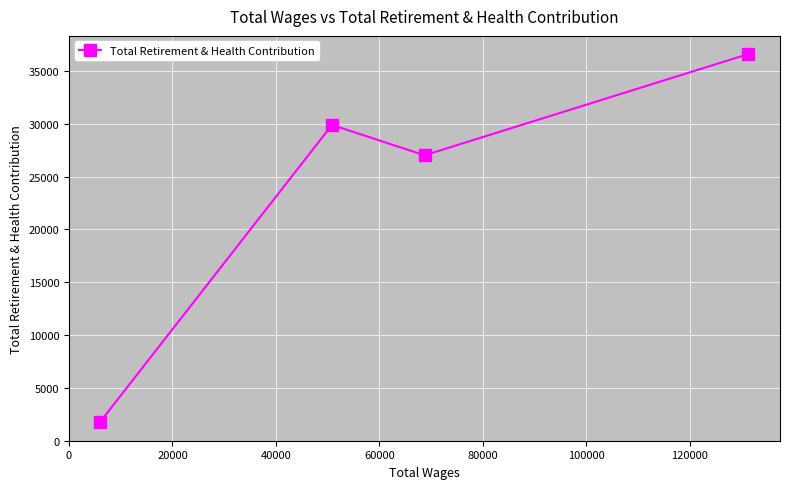

What is the sum of all values?

95276